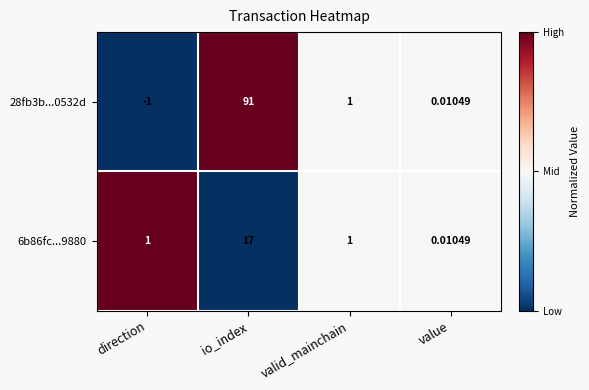

Which label corresponds to the largest value in the chart?

io_index